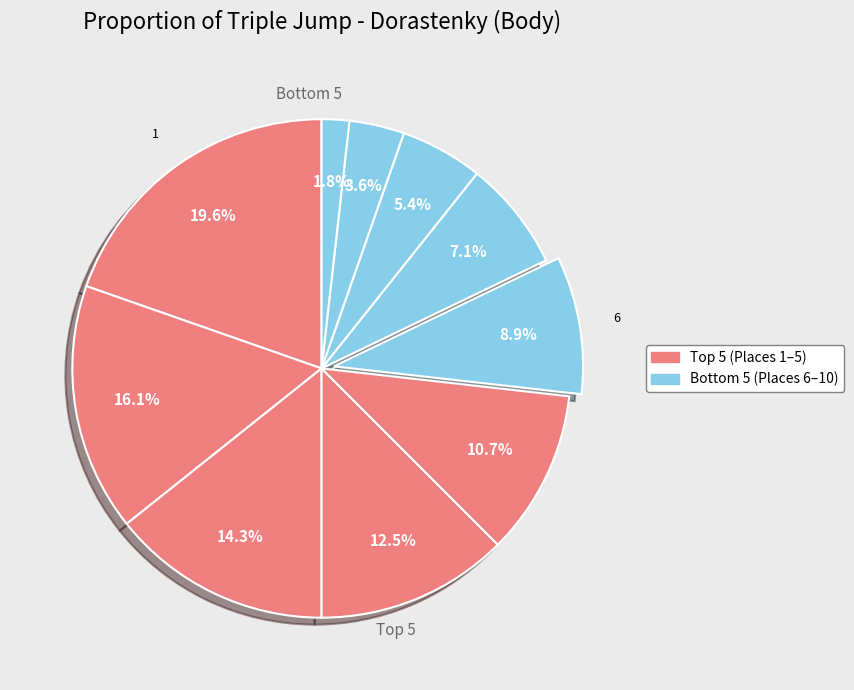

Count the number of slices in the pie.

10